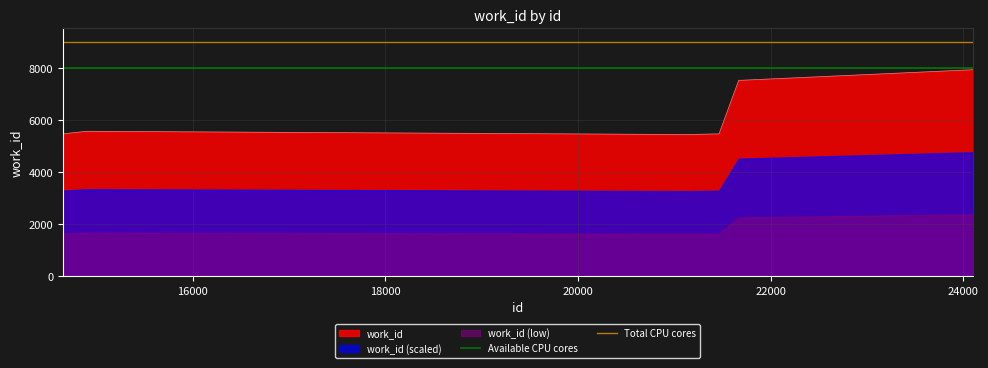

What is the maximum value for work_id?

7946